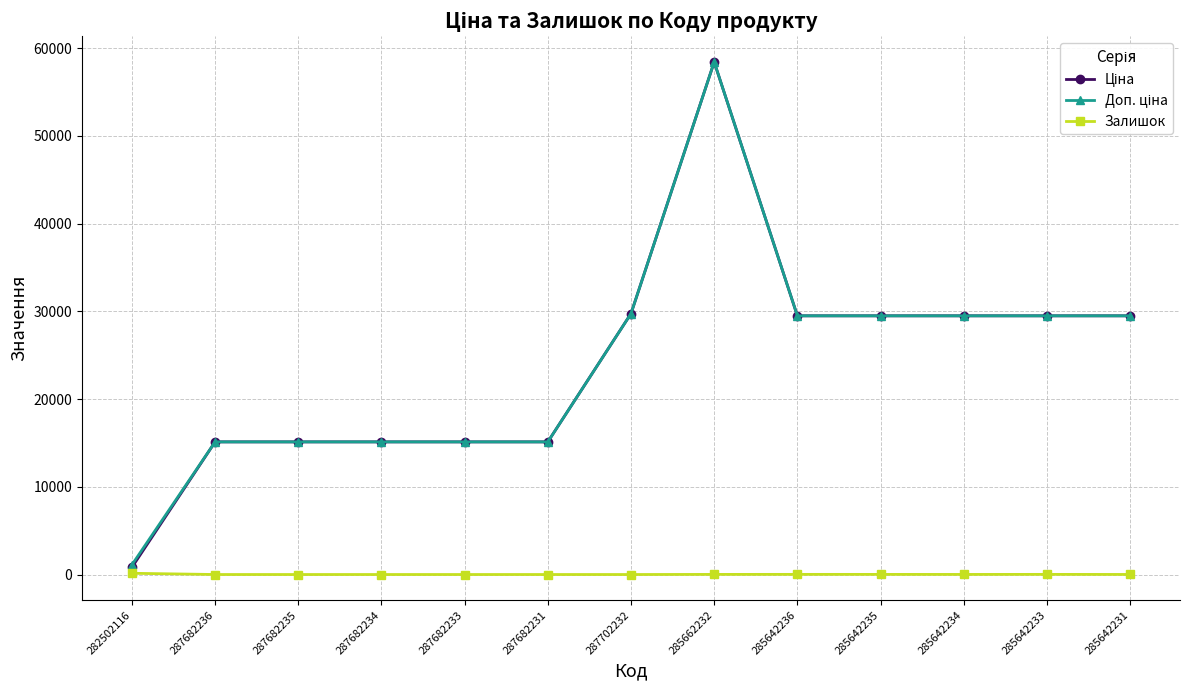

What is the maximum value shown in the chart?

58426.5